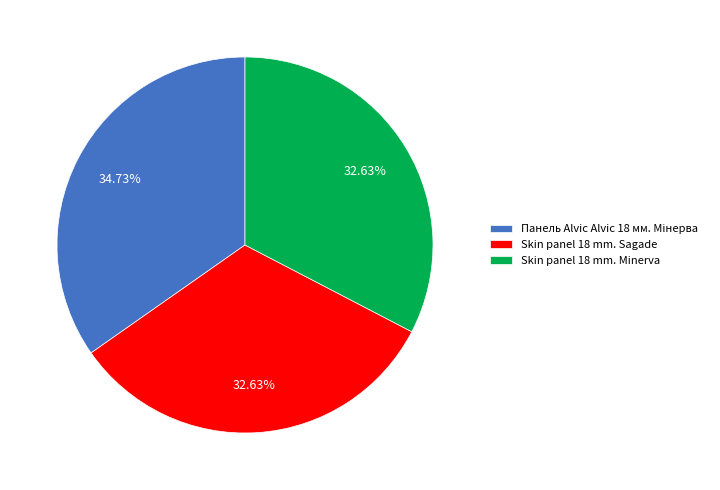

Approximately how many times larger is the value at Skin panel 18 mm. Sagade compared to Skin panel 18 mm. Minerva?

1.0